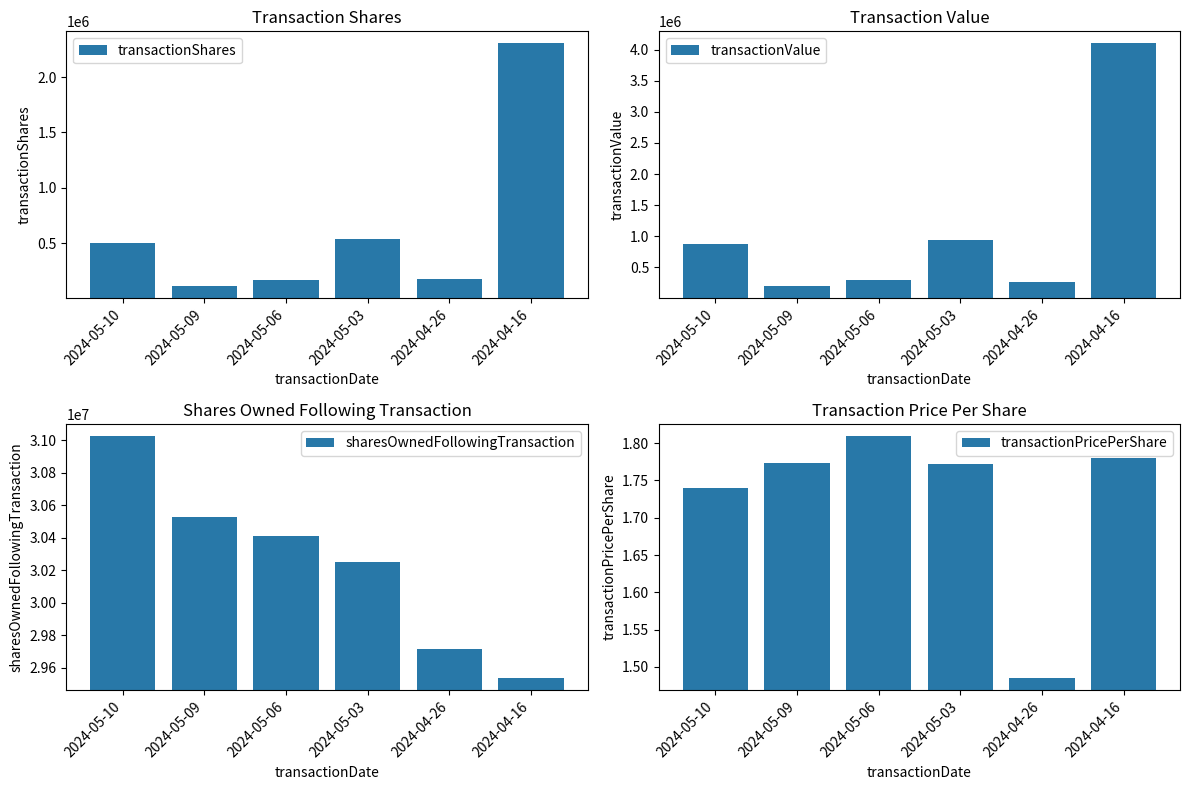

Does the chart contain any negative values?

No